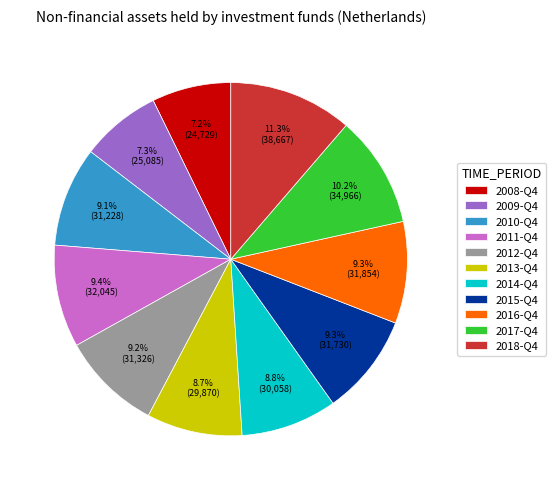

Approximately how many times larger is the value at 2017-Q4 compared to 2008-Q4?

1.4